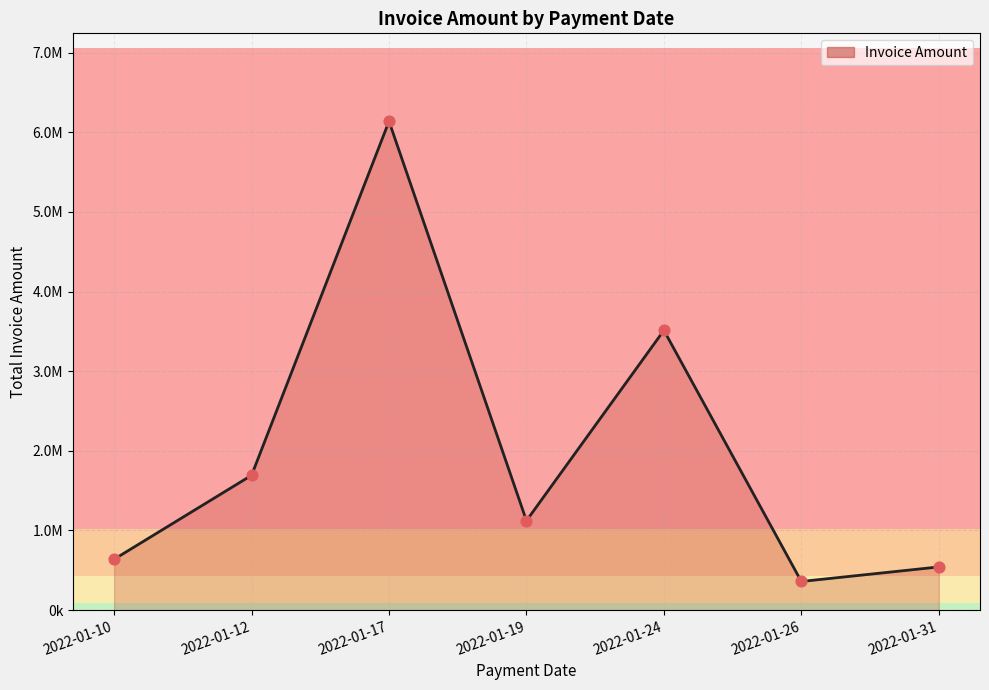

What is the change in value from 2022-01-10 to 2022-01-19?

+483863.9